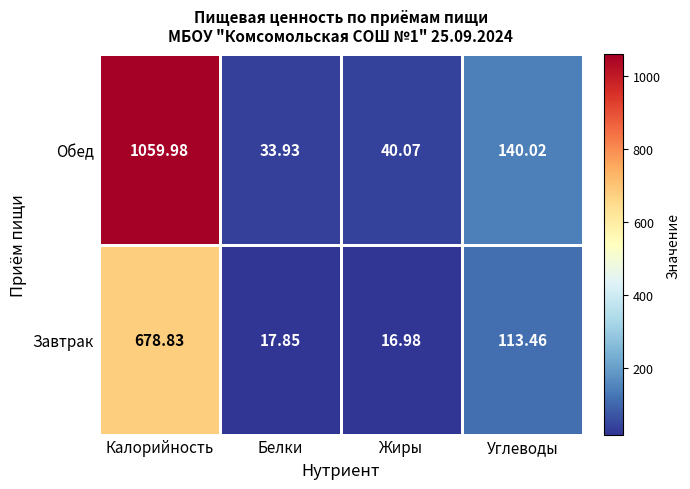

Count the number of data series in this chart.

2